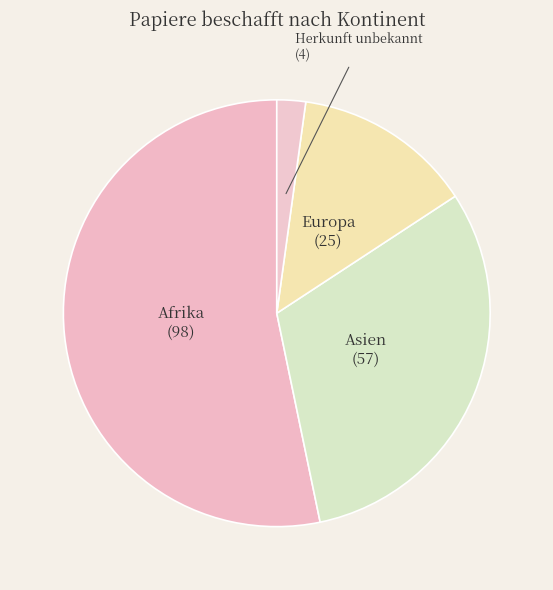

Rank the categories by value from highest to lowest.

Afrika, Asien, Europa, Herkunft unbekannt